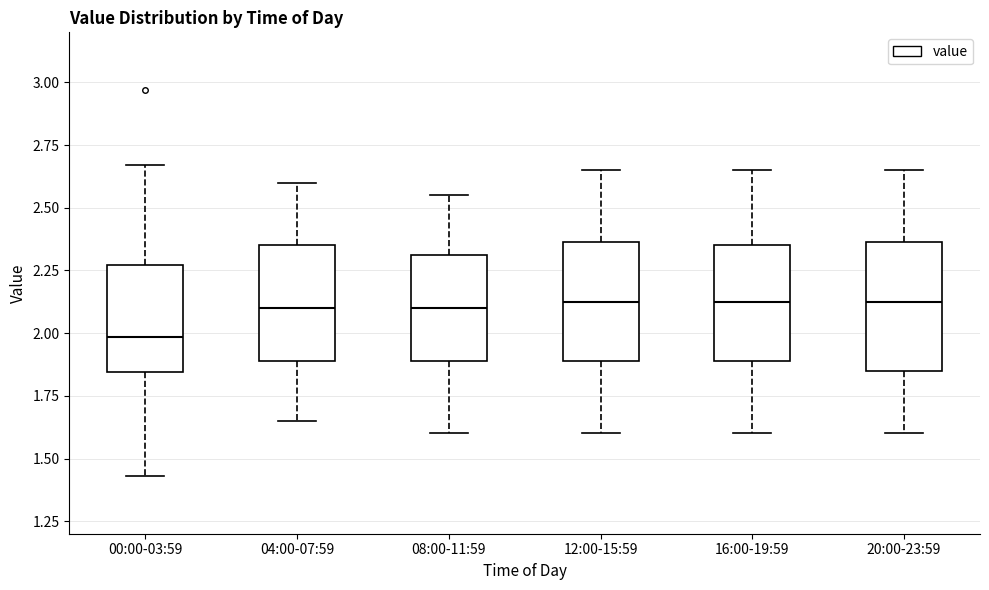

Where is the lower edge of the box for 16:00-19:59 on the y-axis? The values are not printed on the chart, so give them approximately, as read against the axis.

1.90